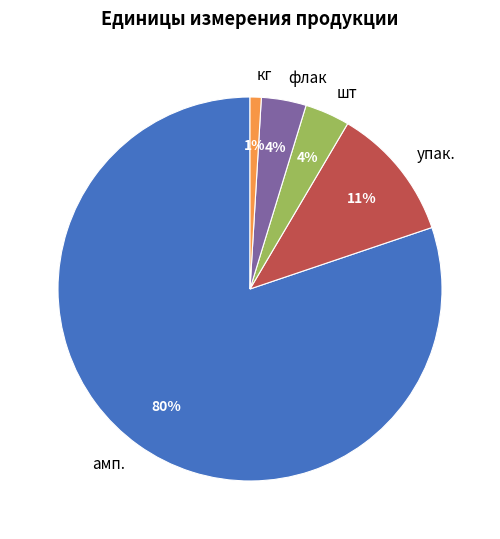

Which category accounts for the majority?

амп.